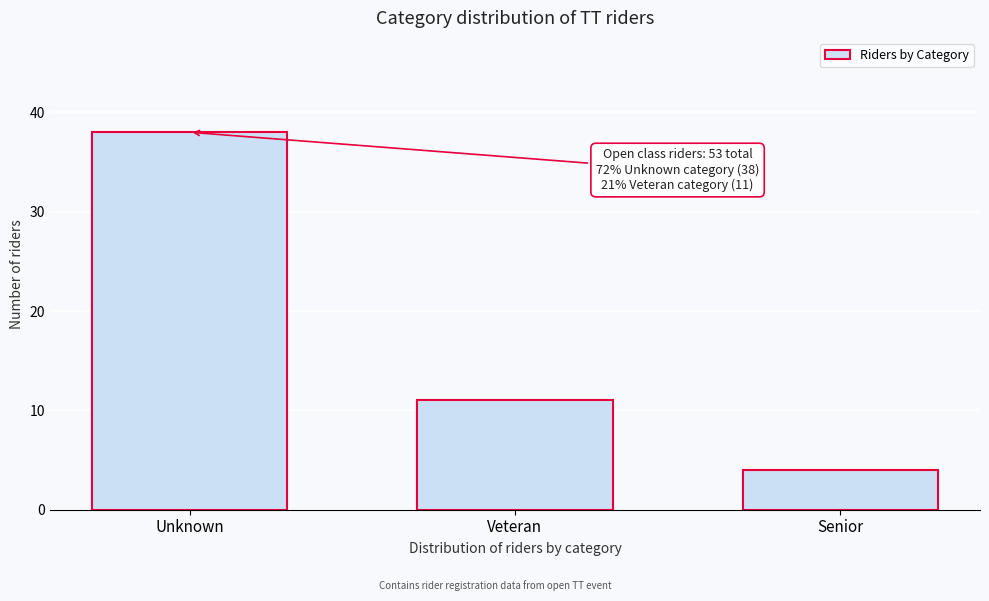

Reading right to left, transcribe all the data shown in this chart.

Senior=4	Veteran=11	Unknown=38